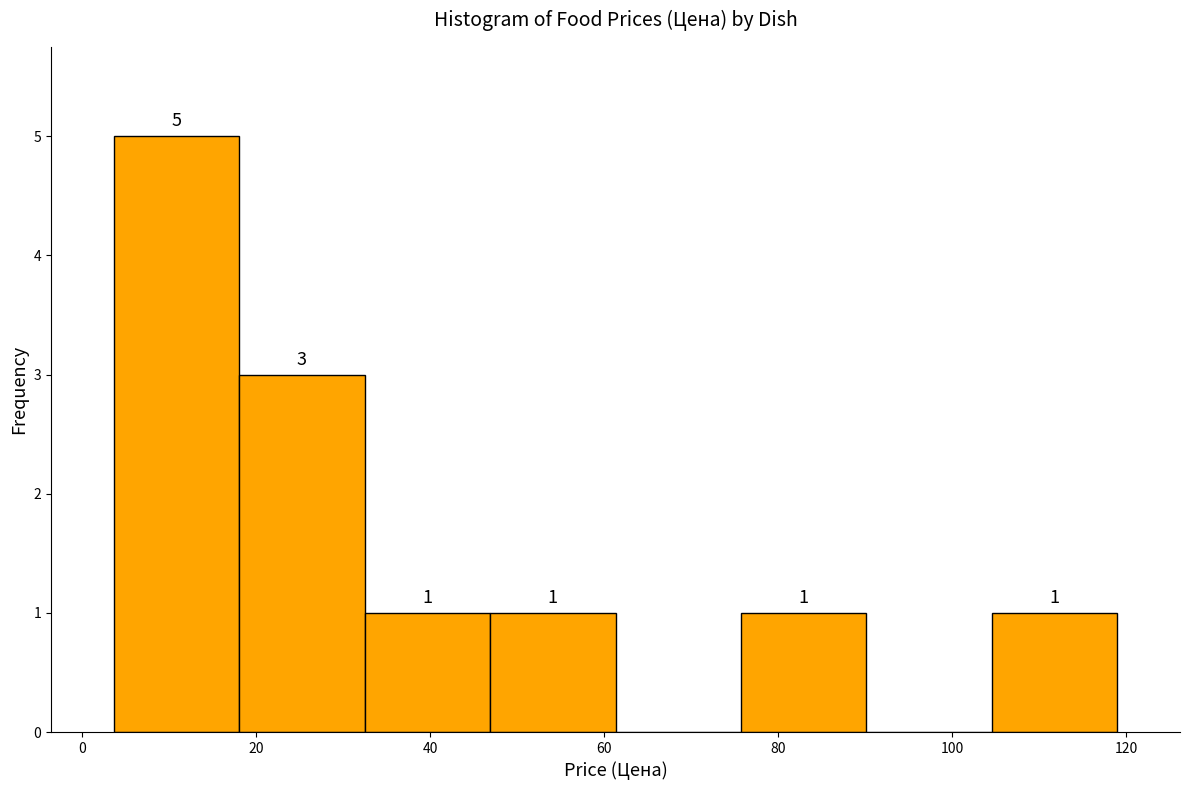

Over which range of the x-axis is the bar tallest?

4 to 18